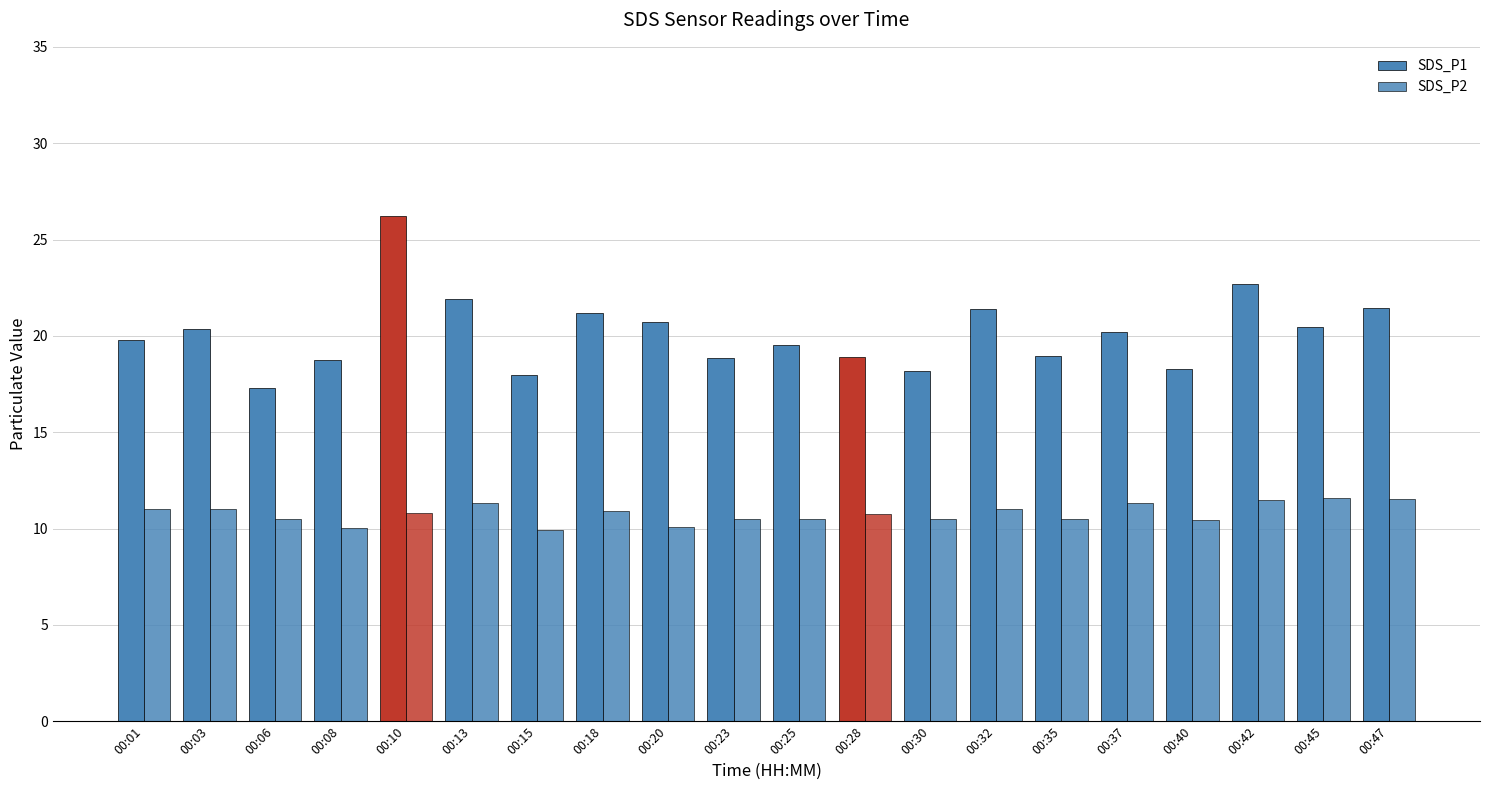

Count the number of data series in this chart.

2